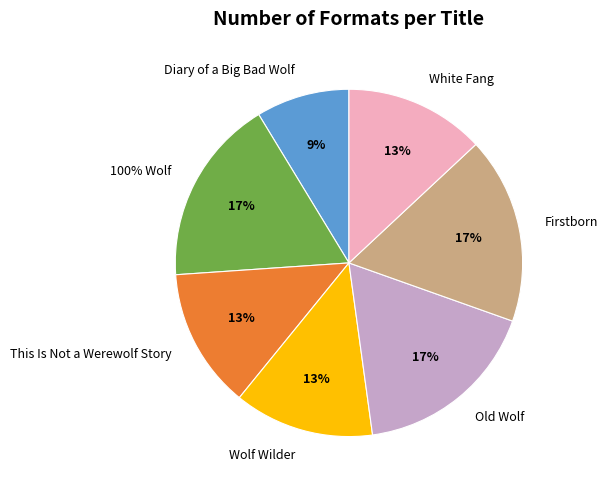

How many slices are in this pie chart?

7